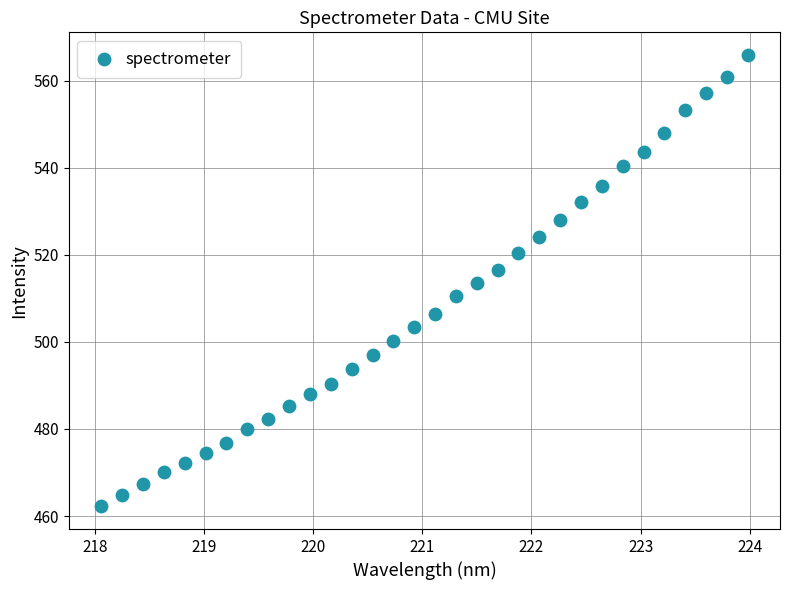

What is the range of X values (max minus min)?

5.9